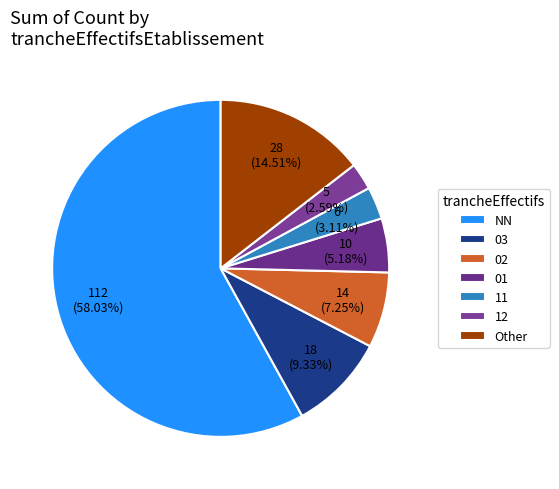

Count the number of slices in the pie.

7